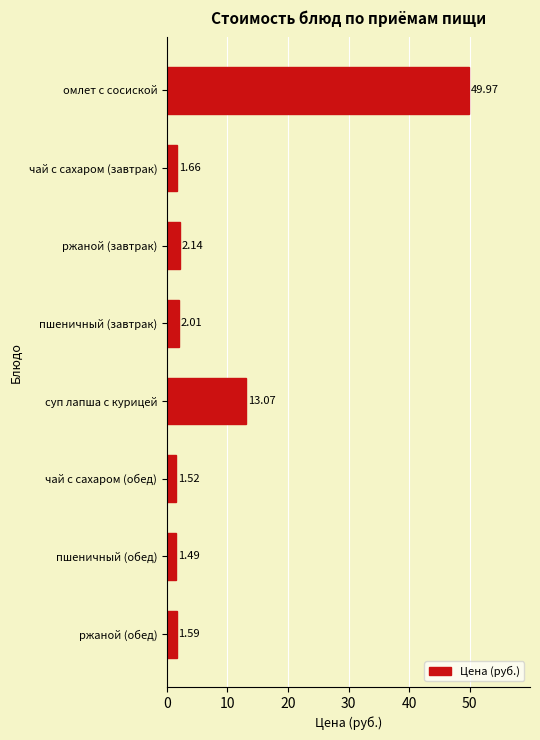

Does the chart contain any negative values?

No